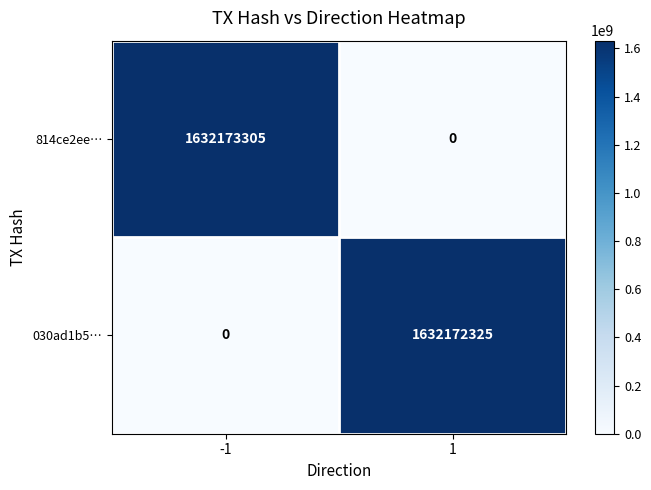

At which category is the sum across all series the highest?

-1